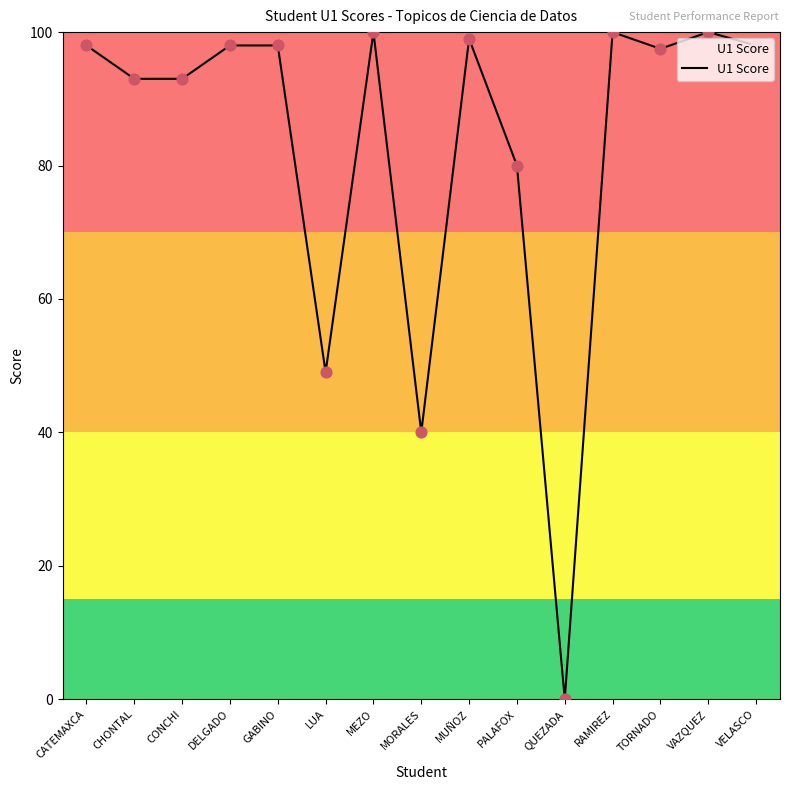

Approximately how many times larger is the value at MEZO compared to LUA?

2.0